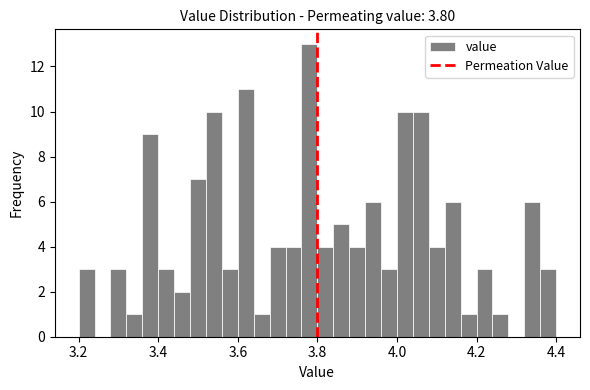

Around what value on the x-axis is the tallest bar? Give the approximate position of its centre, as read against the axis.

3.78